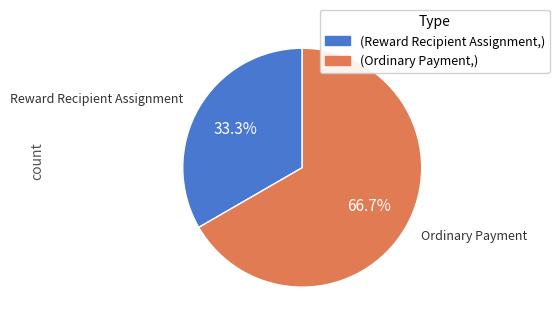

Is there a majority slice in this chart?

Yes